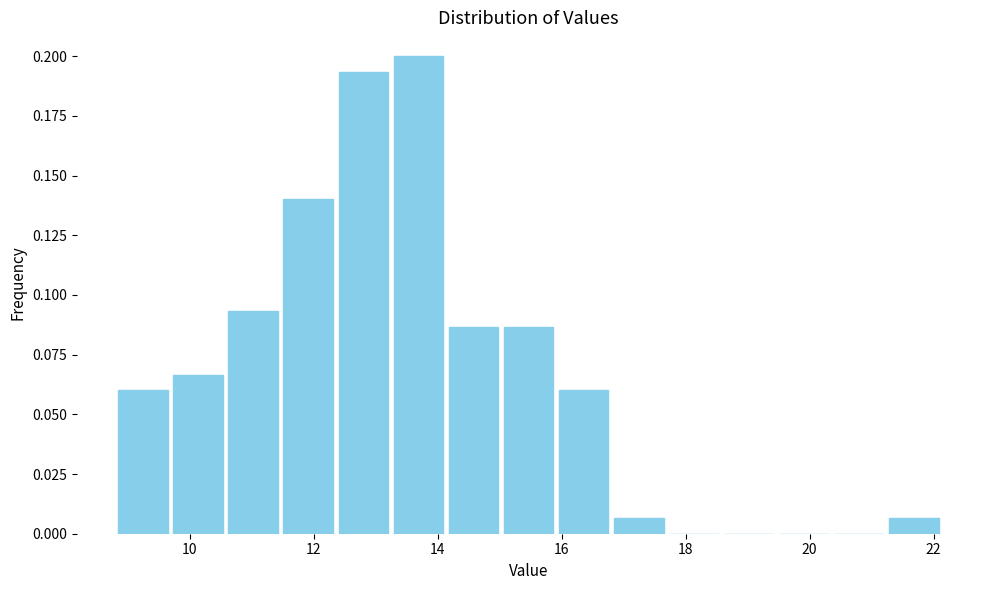

How tall is the bar that spans 21.2 to 22.2 on the x-axis? Neither the bar edges nor the heights are printed on the chart, so give them approximately, as read against the axes.

0.005